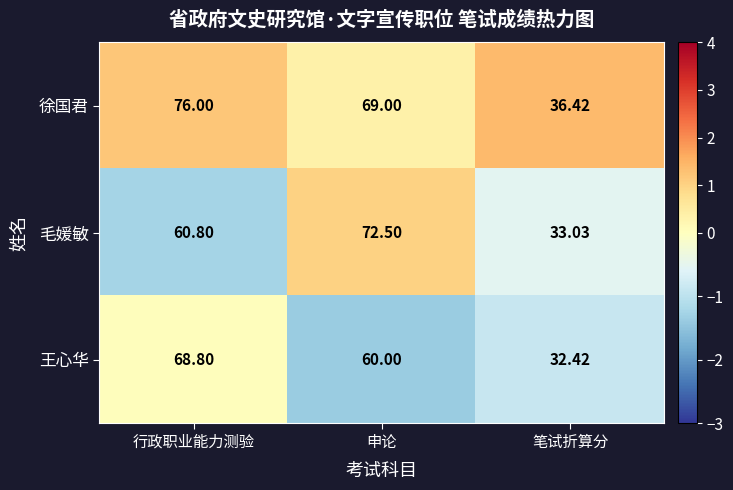

Which series has the widest spread of values?

徐国君